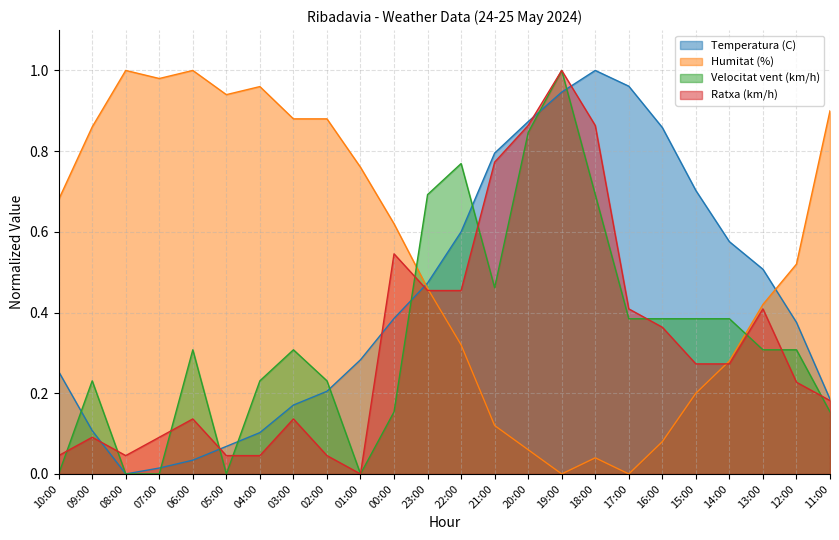

Which series ends up on top after the final intersection of Temperatura (C) and Ratxa (km/h)?

Temperatura (C)